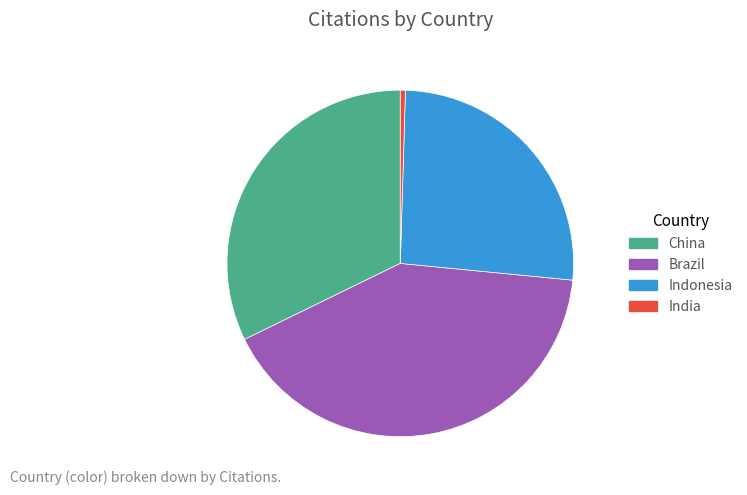

Does any single category account for the majority?

No